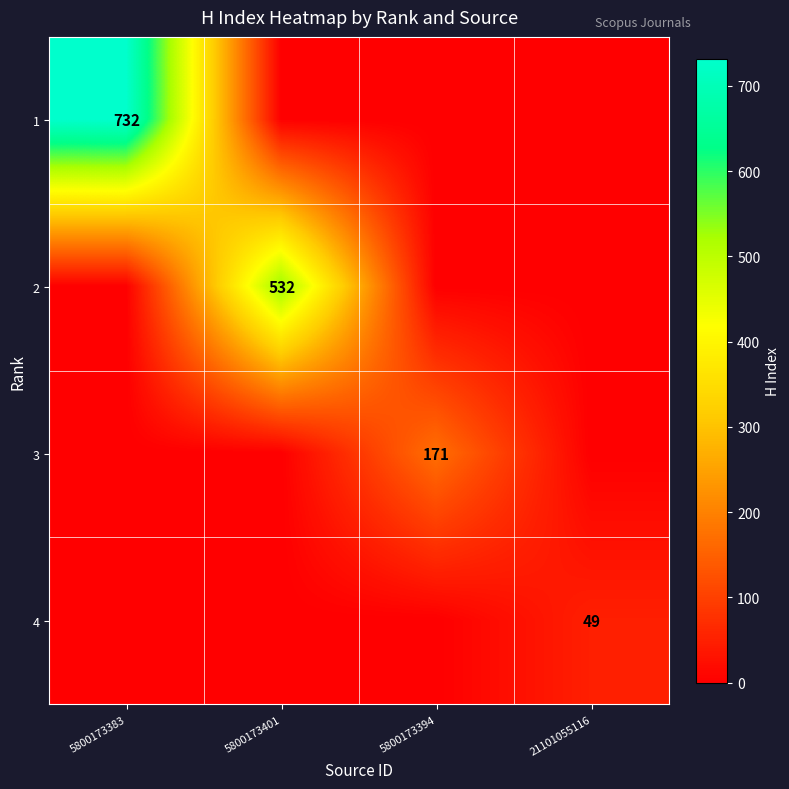

At which category is the sum across all series the highest?

5800173383